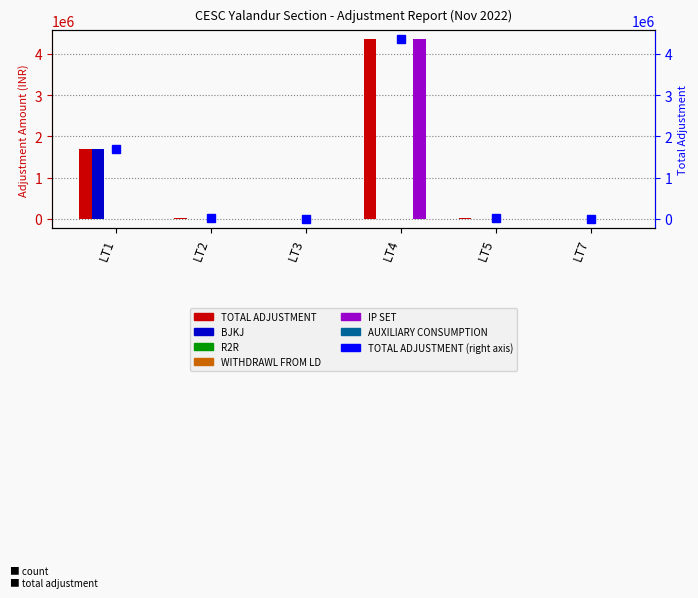

Between LT7 and LT4, which is larger?

LT4